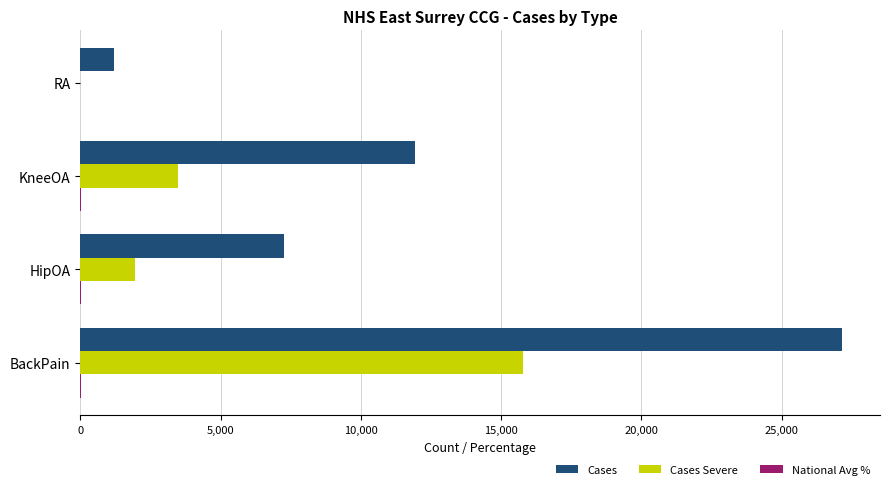

Is it true that Cases equals 16955.5 at BackPain?

False